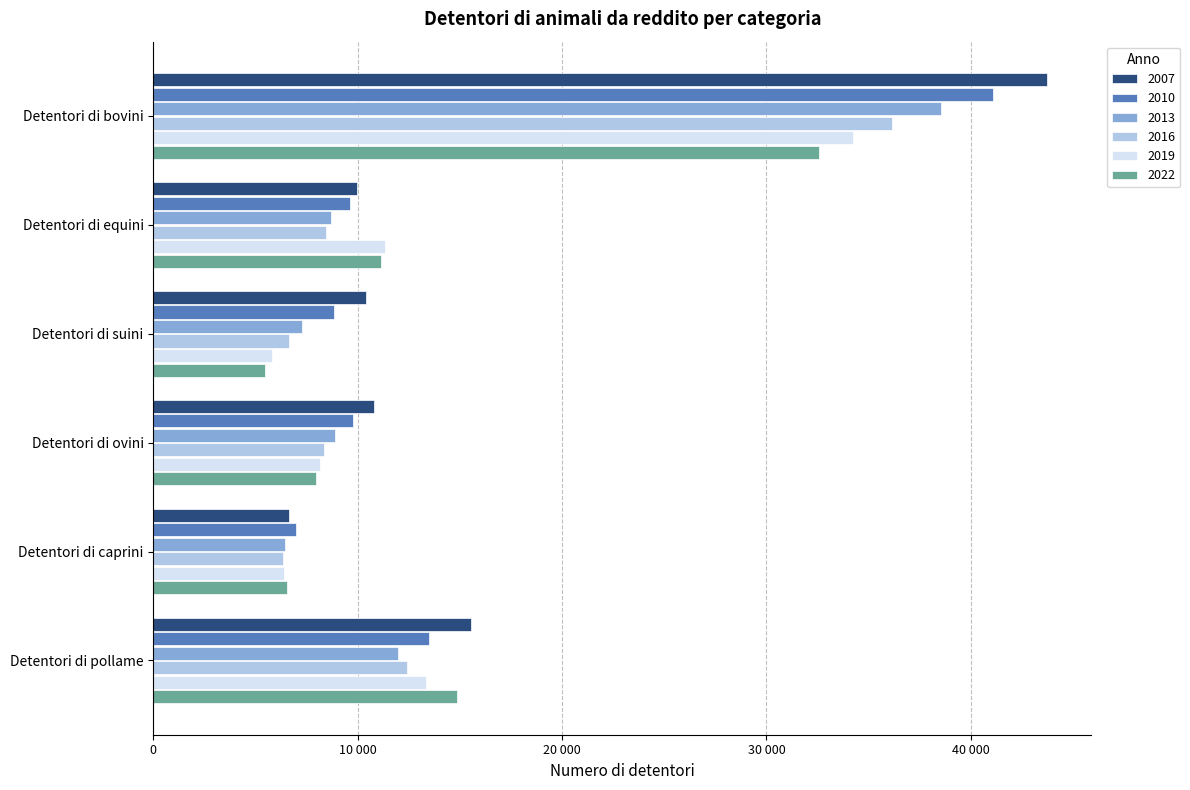

At which label does 2007 reach its minimum?

Detentori di caprini